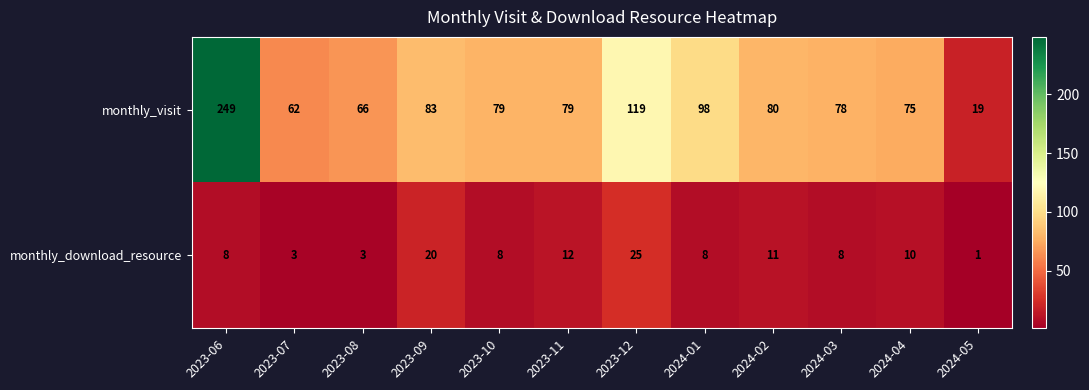

Rank the series by their average value, from highest to lowest.

monthly_visit, monthly_download_resource